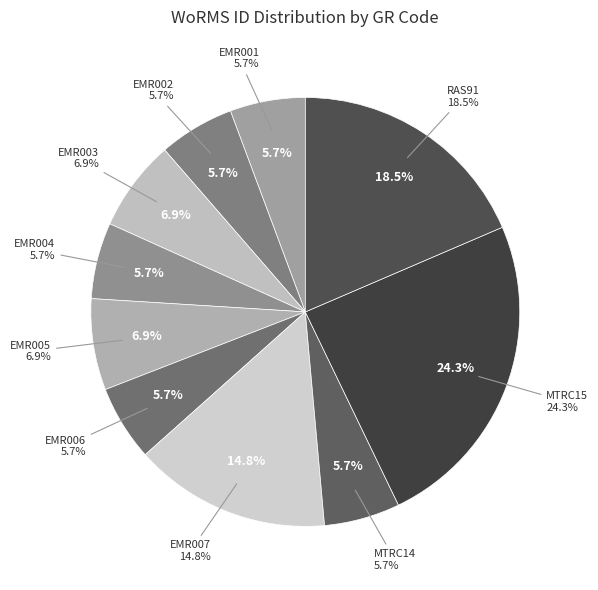

Which category has the biggest portion of the pie?

MTRC15